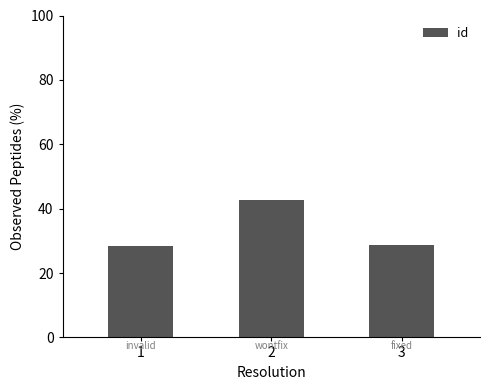

Which category has the highest value across all series?

2